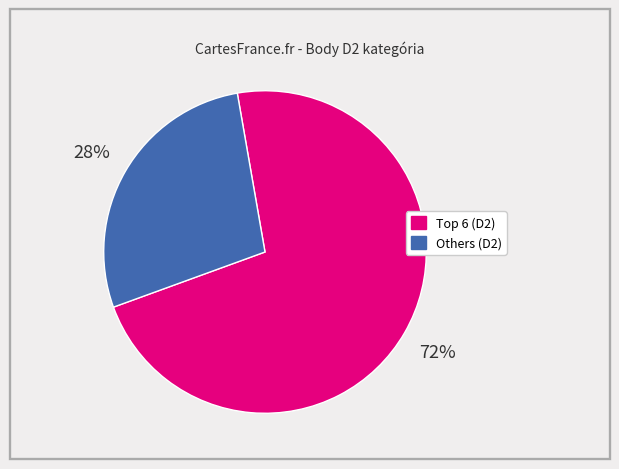

To the nearest percent, what is the average slice percentage?

50%